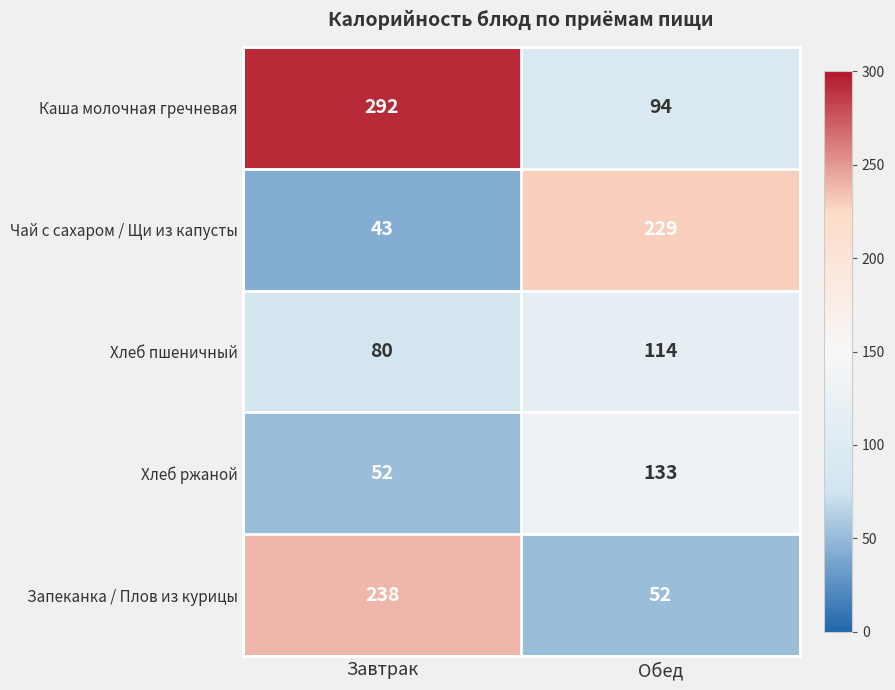

At which label is Чай с сахаром / Щи из капусты closest to 136?

Завтрак